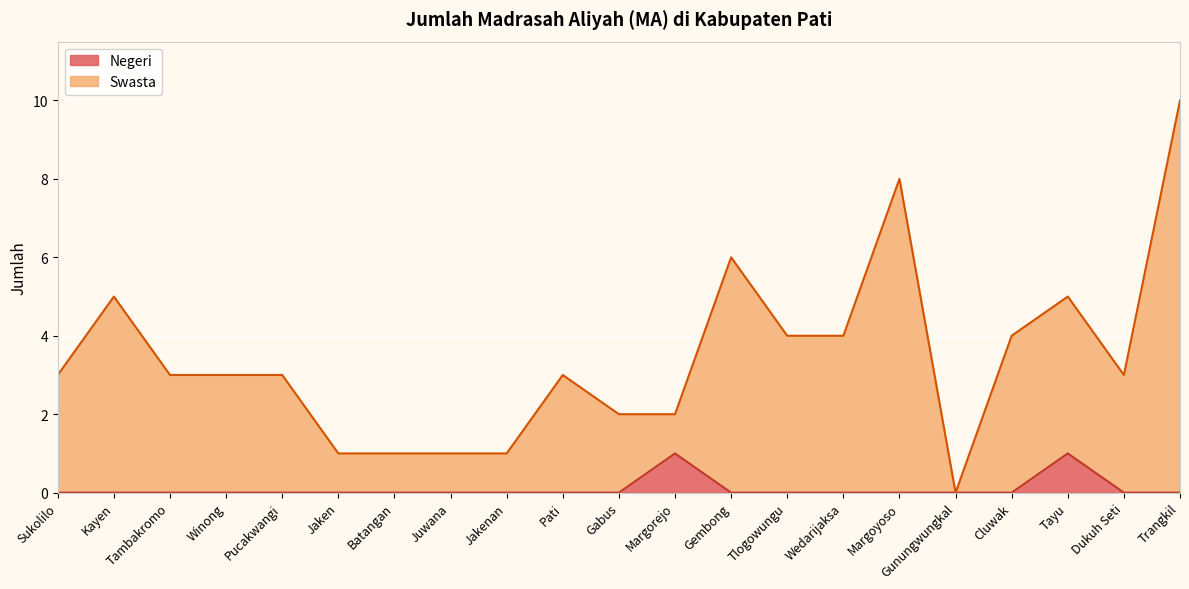

What is the sum of all Negeri values?

2